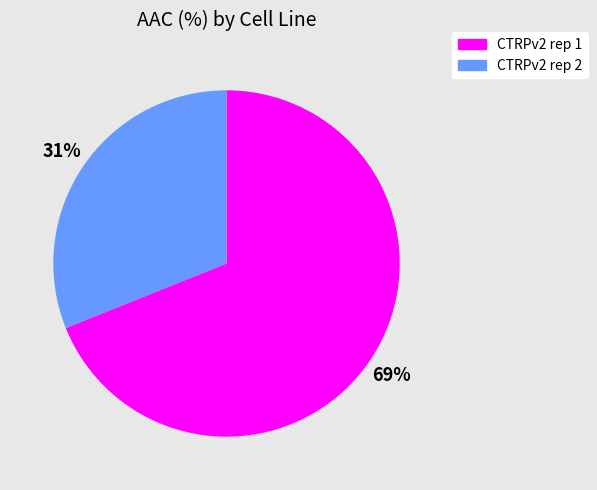

Rank the categories by value from lowest to highest.

CTRPv2 rep 2, CTRPv2 rep 1